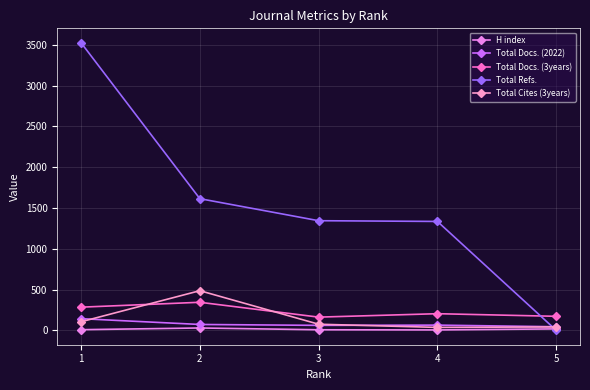

Is this an area chart (filled region under the line)?

No